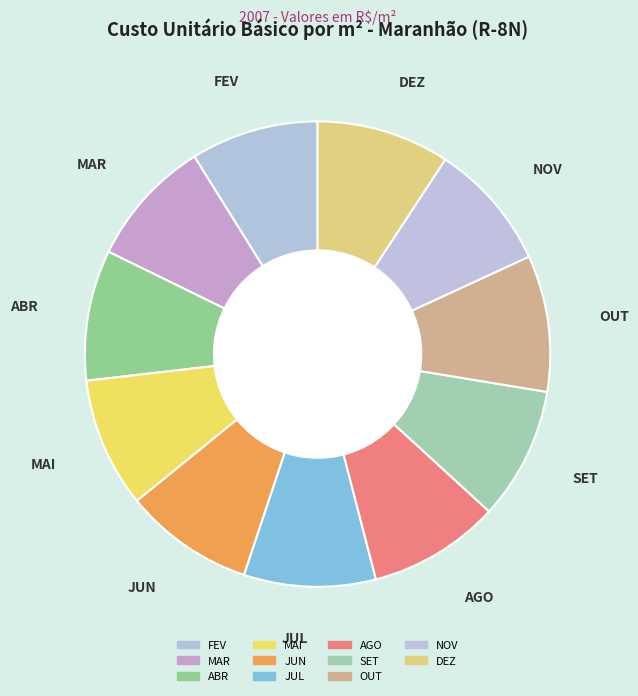

Between DEZ and FEV, which is larger?

DEZ